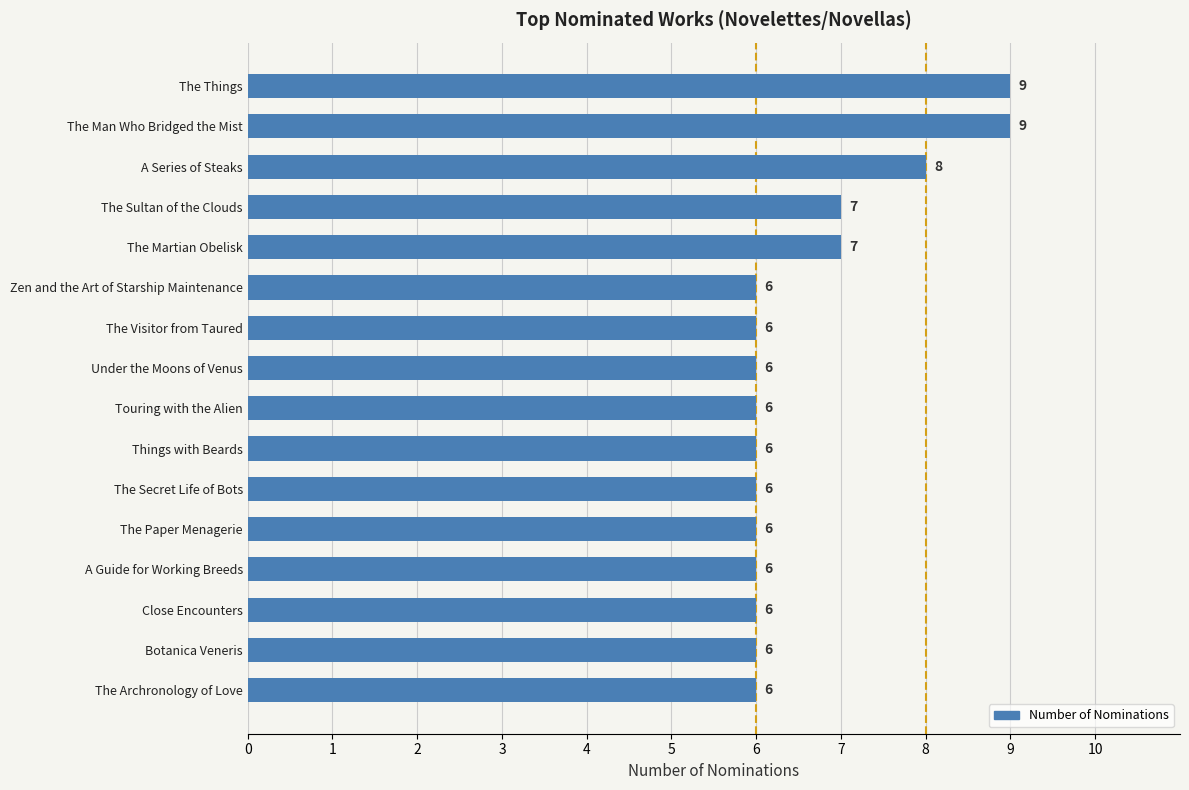

Reading top to bottom, what are all the values shown in this chart?

The Things=9	The Man Who Bridged the Mist=9	A Series of Steaks=8	The Sultan of the Clouds=7	The Martian Obelisk=7	Zen and the Art of Starship Maintenance=6	The Visitor from Taured=6	Under the Moons of Venus=6	Touring with the Alien=6	Things with Beards=6	The Secret Life of Bots=6	The Paper Menagerie=6	A Guide for Working Breeds=6	Close Encounters=6	Botanica Veneris=6	The Archronology of Love=6